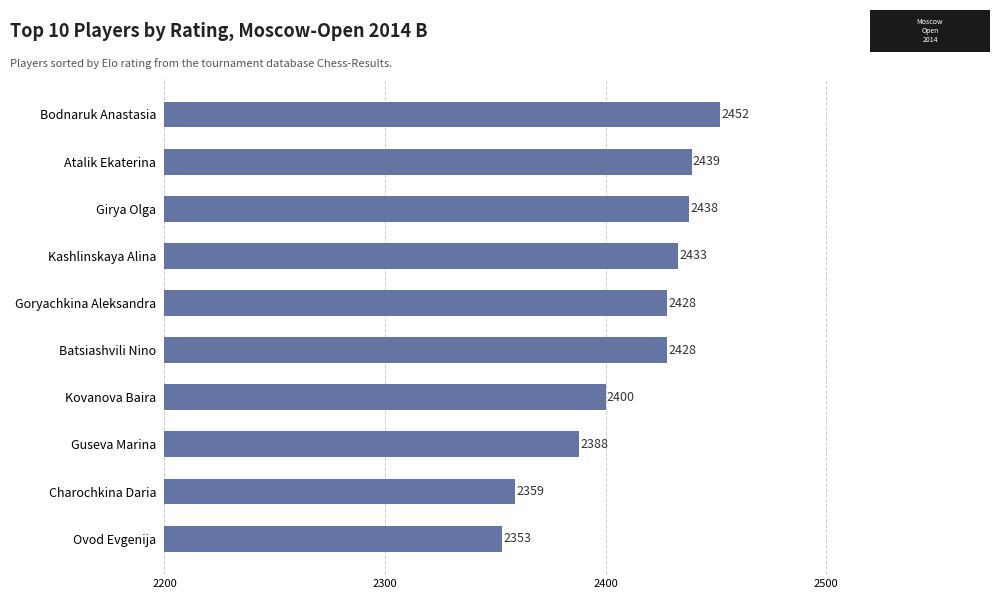

Reading top to bottom, what are all the values shown in this chart?

Bodnaruk Anastasia=2452	Atalik Ekaterina=2439	Girya Olga=2438	Kashlinskaya Alina=2433	Goryachkina Aleksandra=2428	Batsiashvili Nino=2428	Kovanova Baira=2400	Guseva Marina=2388	Charochkina Daria=2359	Ovod Evgenija=2353